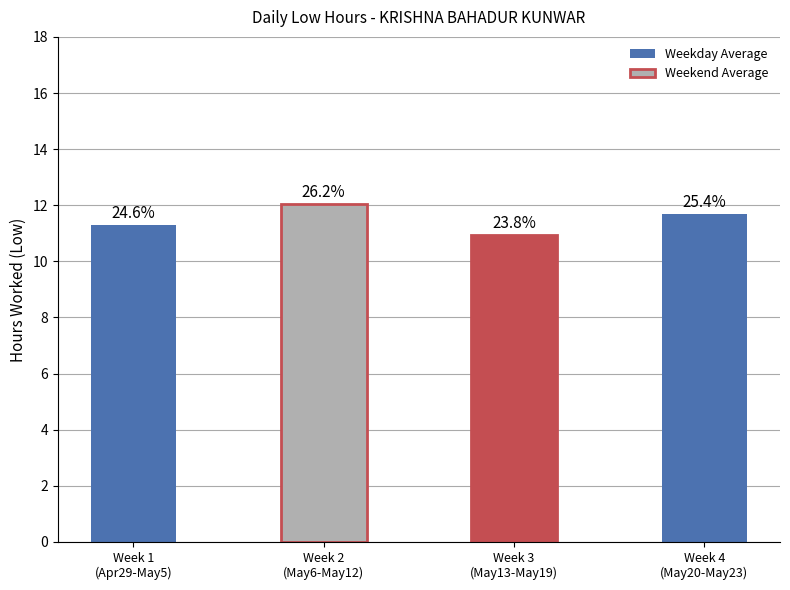

Read the value at Week 4
(May20-May23).

11.7